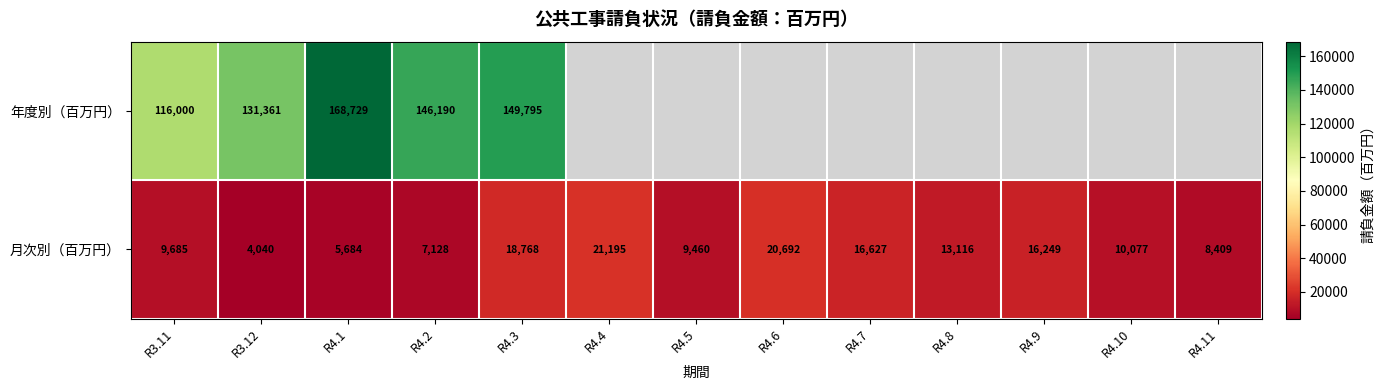

Is it true that 月次別（百万円） equals 5003.7 at R4.11?

False